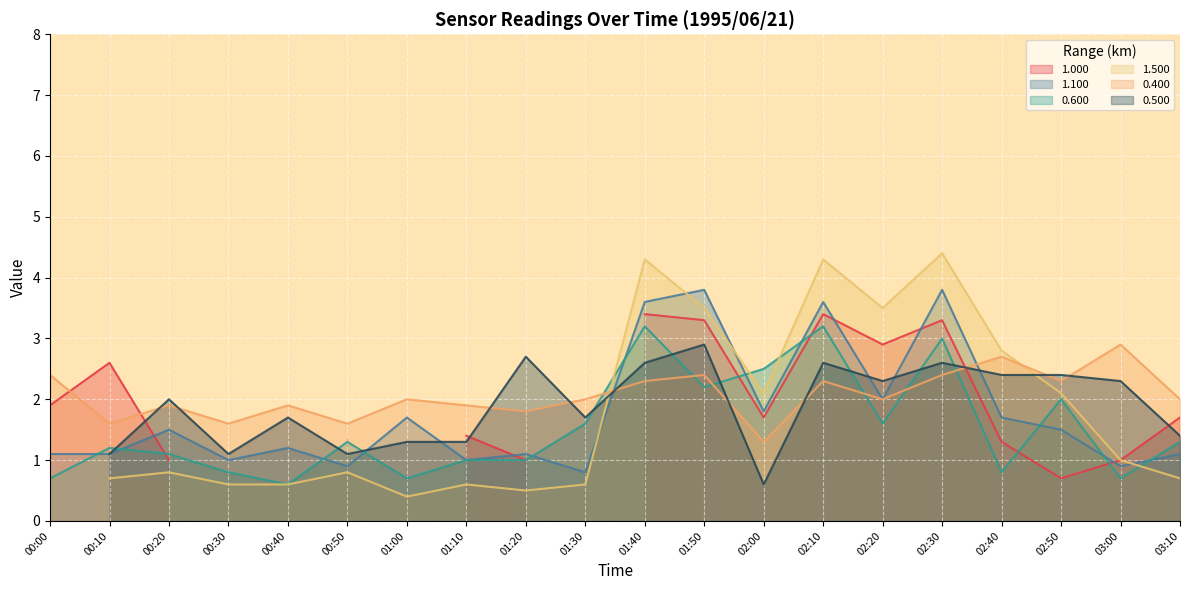

Rank the categories by 0.600 value from highest to lowest.

01:40, 02:10, 02:30, 02:00, 01:50, 02:50, 01:30, 02:20, 00:50, 03:10, 00:10, 00:20, 01:10, 01:20, 00:30, 02:40, 00:00, 01:00, 03:00, 00:40